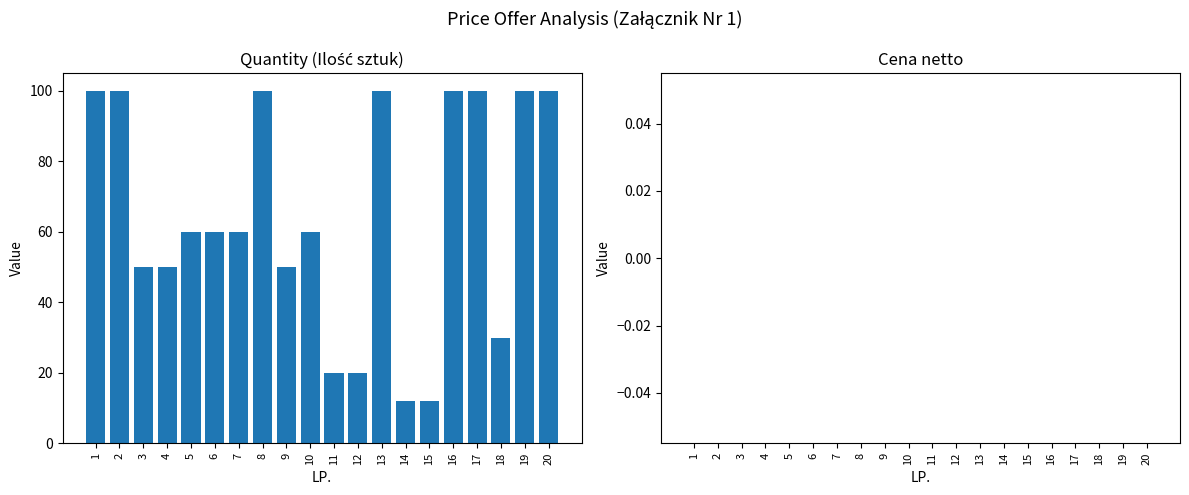

What is the value of the 6th bar from the left?

60